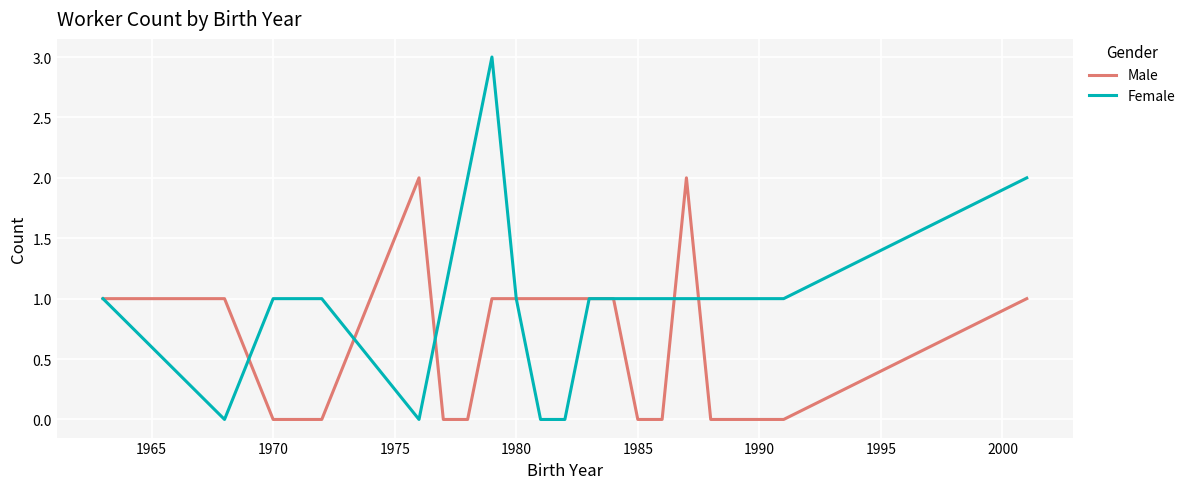

Does the chart display data point markers on the line(s)?

No